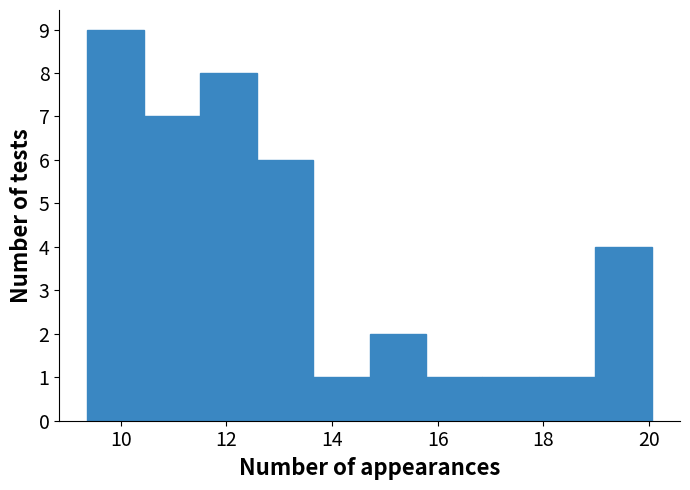

Reading left to right, list every bar in this chart as the range it spans on the x-axis followed by its height. Neither the bar edges nor the heights are printed on the chart, so give them approximately, as read against the axes.

9.4 to 10.4: 9
10.4 to 11.6: 7
11.6 to 12.6: 8
12.6 to 13.6: 6
13.6 to 14.8: 1
14.8 to 15.8: 2
15.8 to 16.8: 1
16.8 to 18.0: 1
18.0 to 19.0: 1
19.0 to 20.0: 4